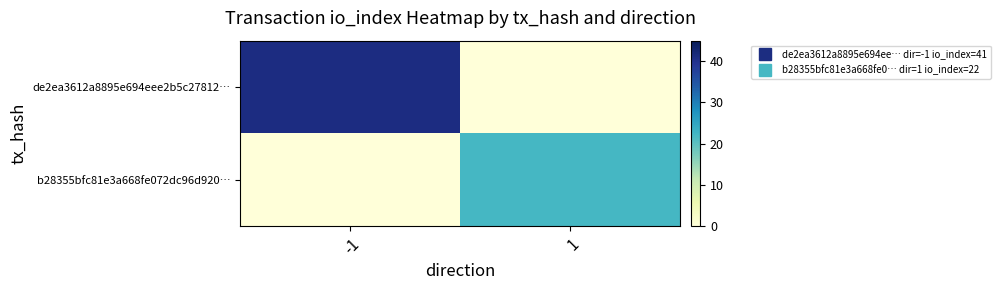

Which series has the largest range (max minus min)?

de2ea3612a8895e694eee2b5c27812…